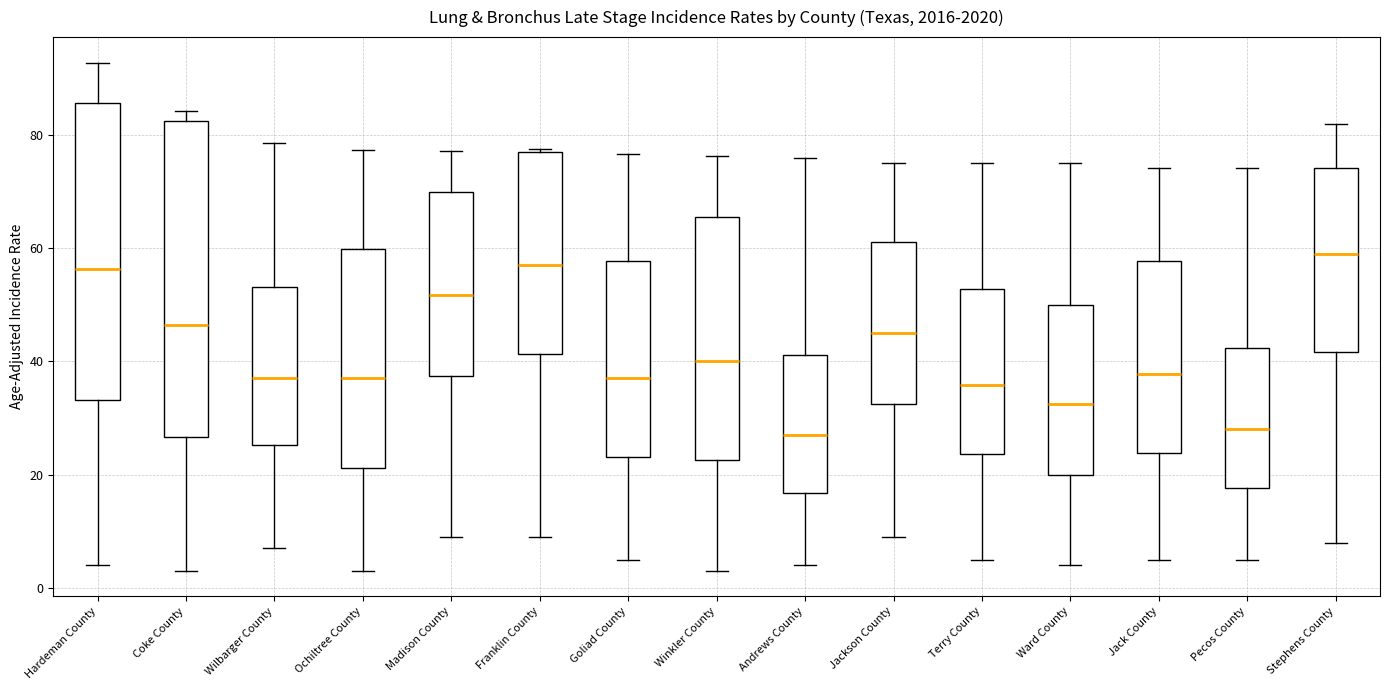

Reading left to right, transcribe this box plot: for each box, give where its median line is, the range the box spans, and where its two whiskers end, as read against the y-axis. The values are not printed on the chart, so give them approximately, as read against the axis.

Hardeman County: median 56, box 34 to 86, whiskers 4 to 92
Coke County: median 46, box 26 to 82, whiskers 4 to 84
Wilbarger County: median 38, box 26 to 54, whiskers 8 to 78
Ochiltree County: median 38, box 22 to 60, whiskers 4 to 78
Madison County: median 52, box 38 to 70, whiskers 10 to 78
Franklin County: median 58, box 42 to 78, whiskers 10 to 78
Goliad County: median 38, box 24 to 58, whiskers 6 to 76
Winkler County: median 40, box 22 to 66, whiskers 4 to 76
Andrews County: median 28, box 16 to 42, whiskers 4 to 76
Jackson County: median 46, box 32 to 62, whiskers 10 to 76
Terry County: median 36, box 24 to 52, whiskers 6 to 76
Ward County: median 32, box 20 to 50, whiskers 4 to 76
Jack County: median 38, box 24 to 58, whiskers 6 to 74
Pecos County: median 28, box 18 to 42, whiskers 6 to 74
Stephens County: median 60, box 42 to 74, whiskers 8 to 82